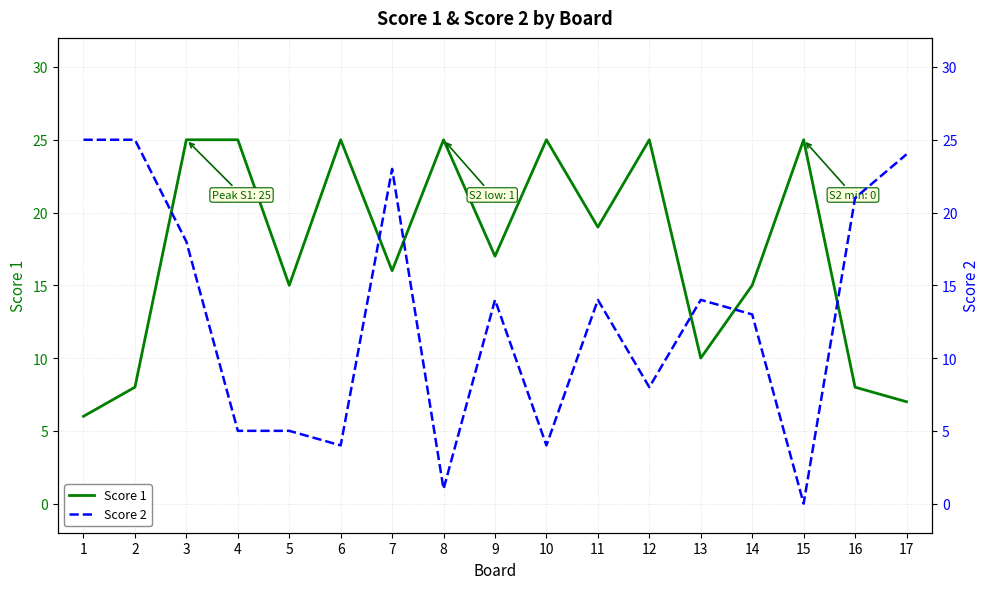

How many interior local valleys does the Score 2 series have?

5